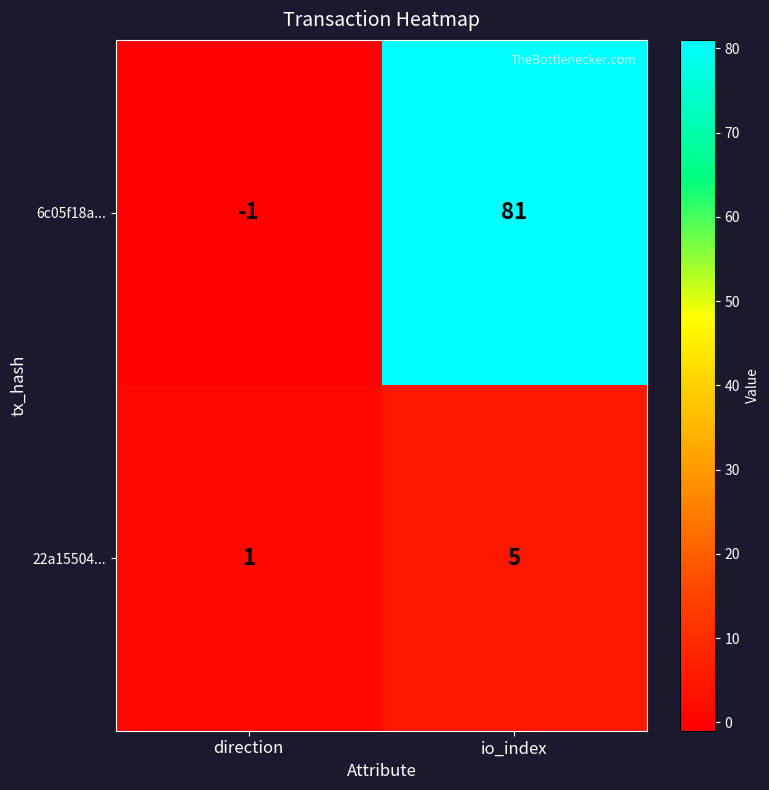

What is the sum of all 22a15504... values?

6